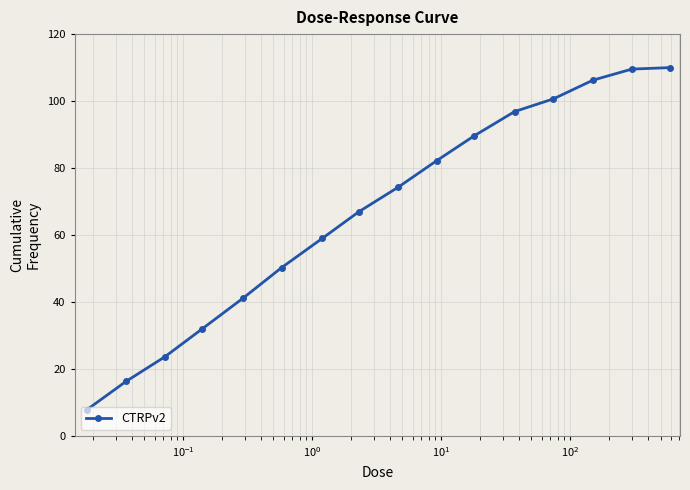

What is the average value?

66.7